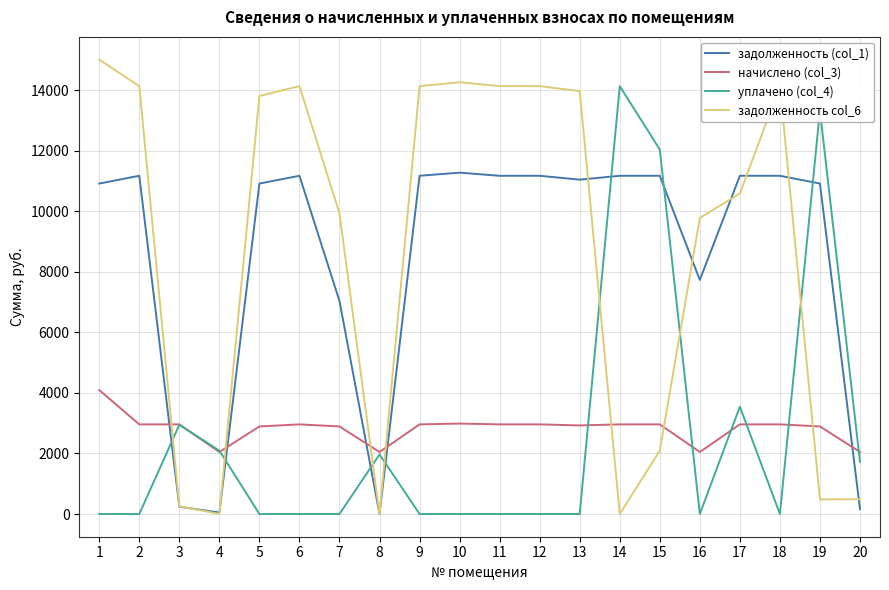

Where does the начислено (col_3) series first go above 2959?

1